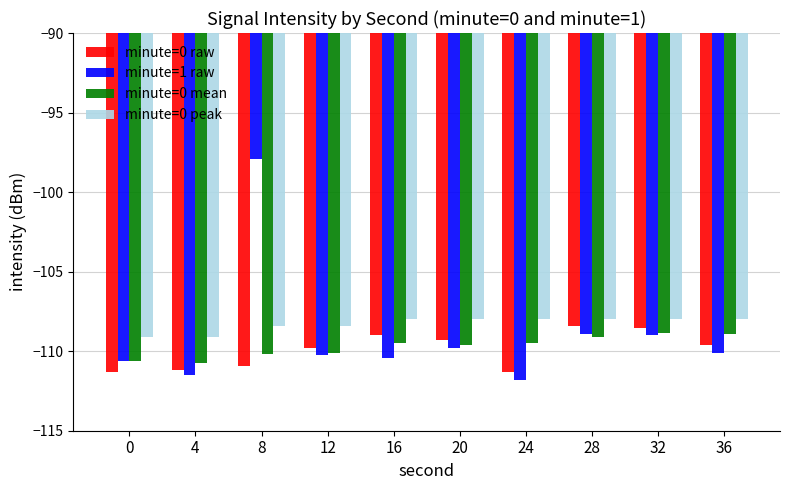

Count the number of data series in this chart.

4